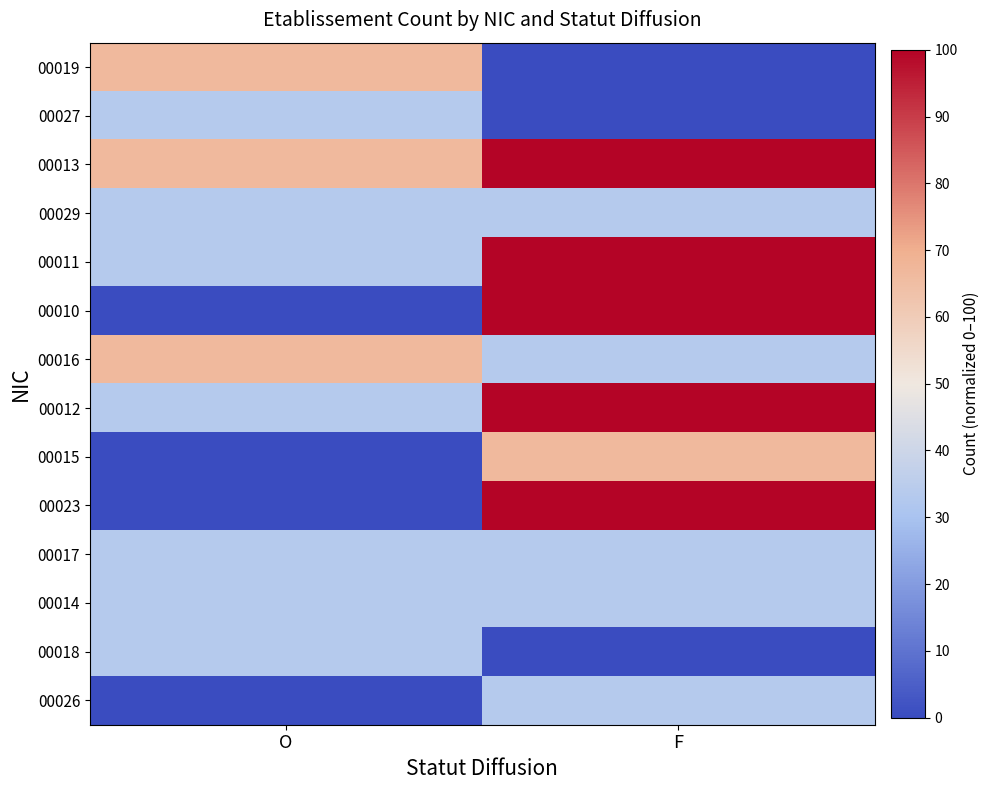

At which category is the sum across all series the highest?

F